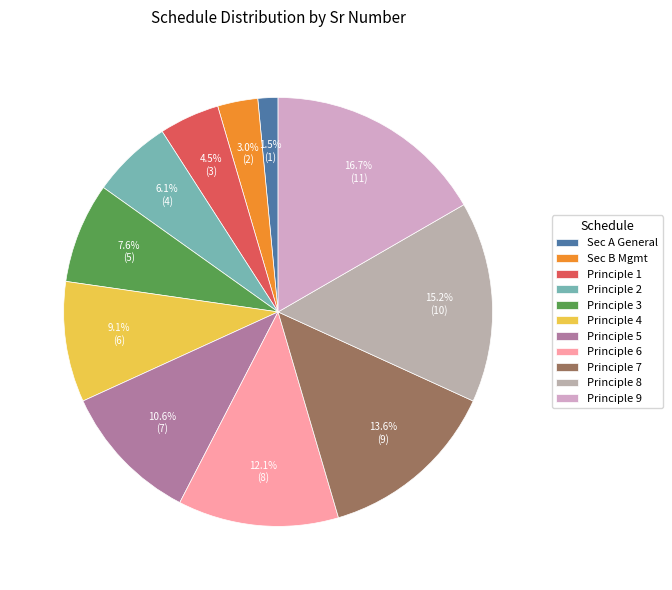

How many slices are in this pie chart?

11